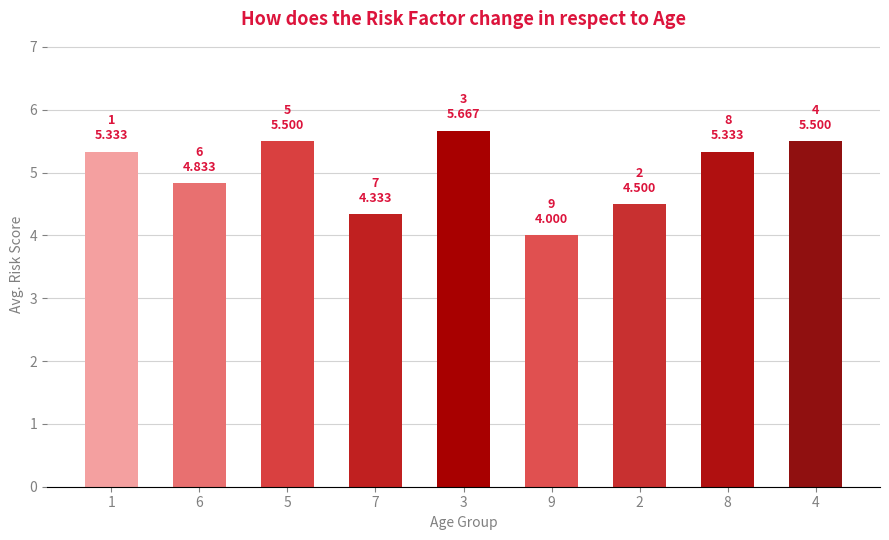

What is the label of the 6th bar from the right?

7